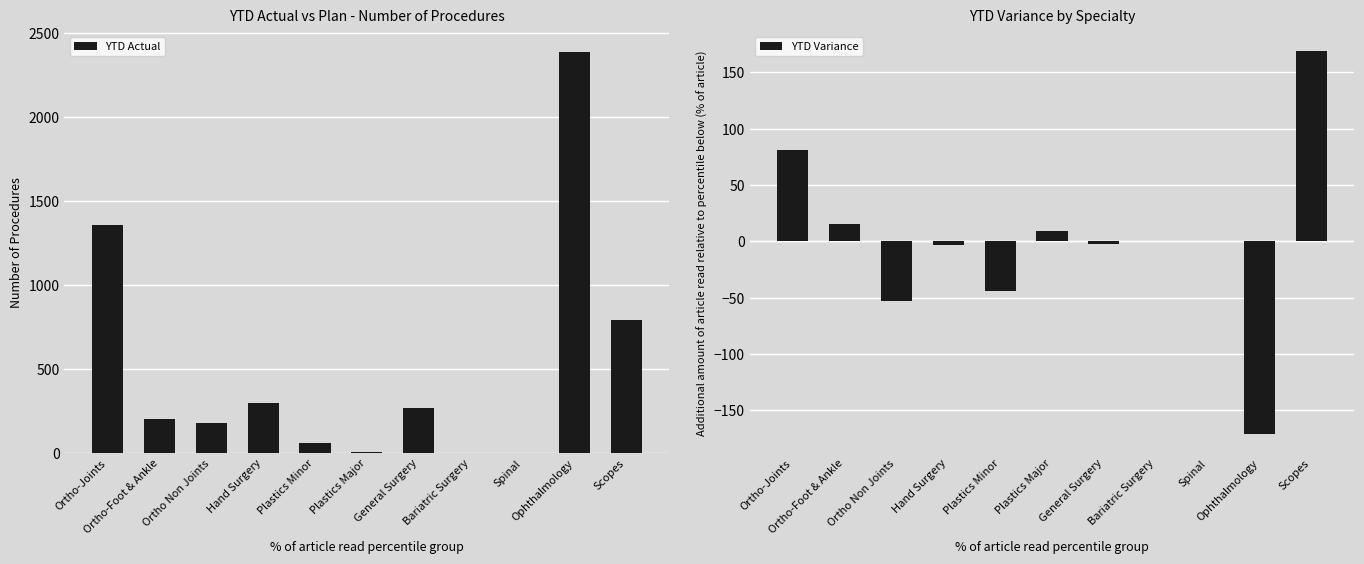

Read the YTD Variance value at Ortho Non Joints.

-53